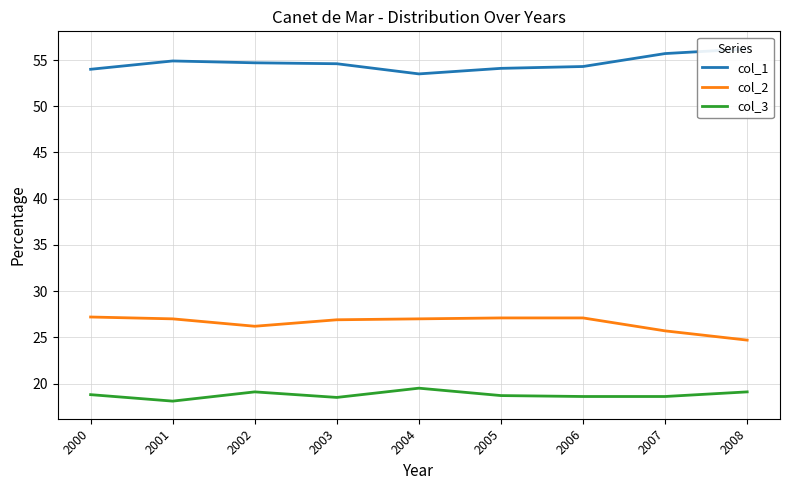

Reading right to left, what are all the values shown in this chart?

col_1: 56.2	55.7	54.3	54.1	53.5	54.6	54.7	54.9	54.0
col_2: 24.7	25.7	27.1	27.1	27.0	26.9	26.2	27.0	27.2
col_3: 19.1	18.6	18.6	18.7	19.5	18.5	19.1	18.1	18.8